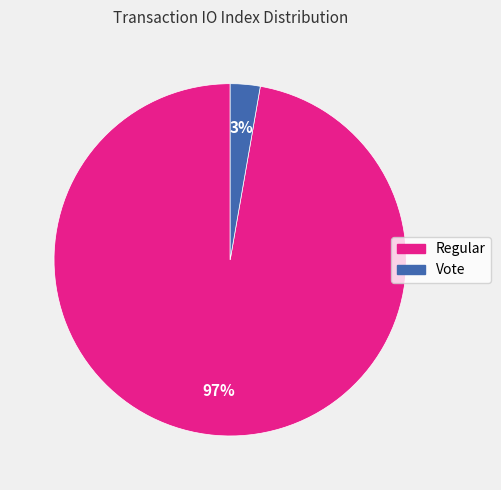

Does any single category account for the majority?

Yes